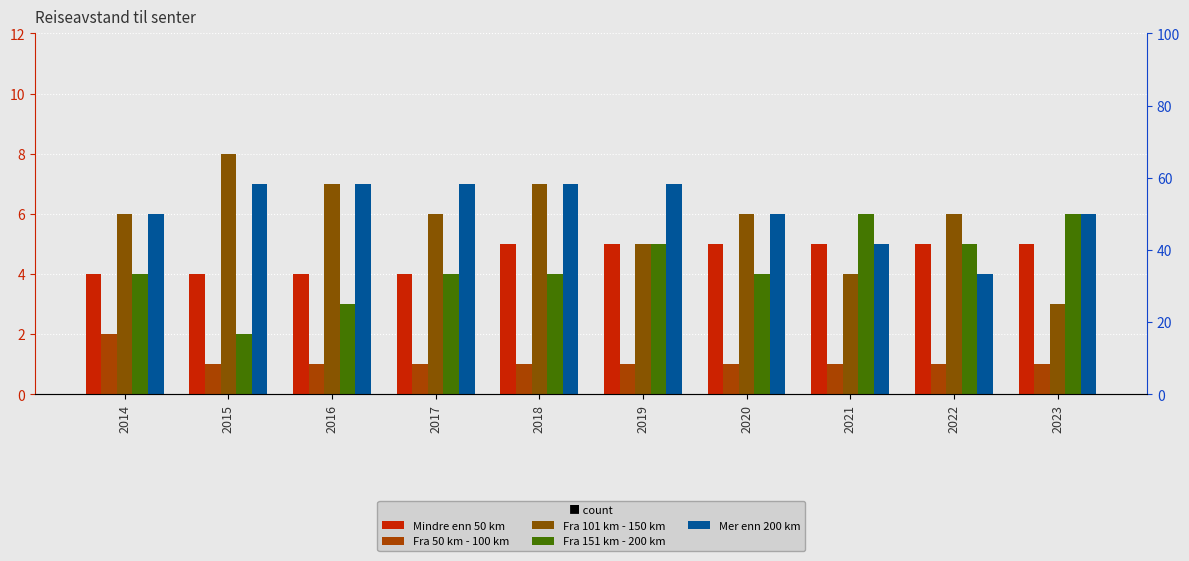

What are all the series names shown in the legend?

Mindre enn 50 km, Fra 50 km - 100 km, Fra 101 km - 150 km, Fra 151 km - 200 km, Mer enn 200 km